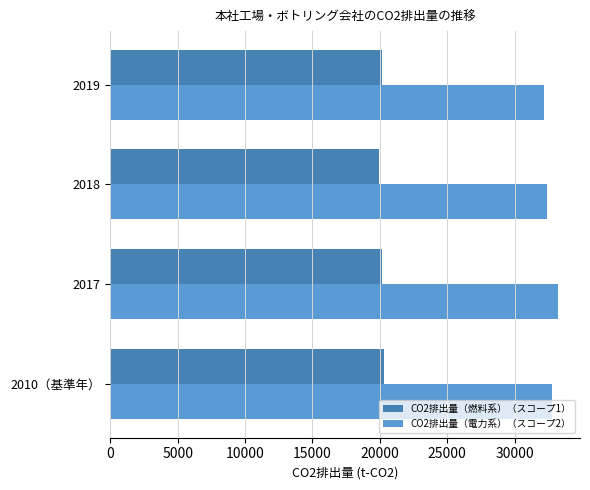

The value of CO2排出量（電力系）（スコープ2） at 2018 is 32382. True or false?

True